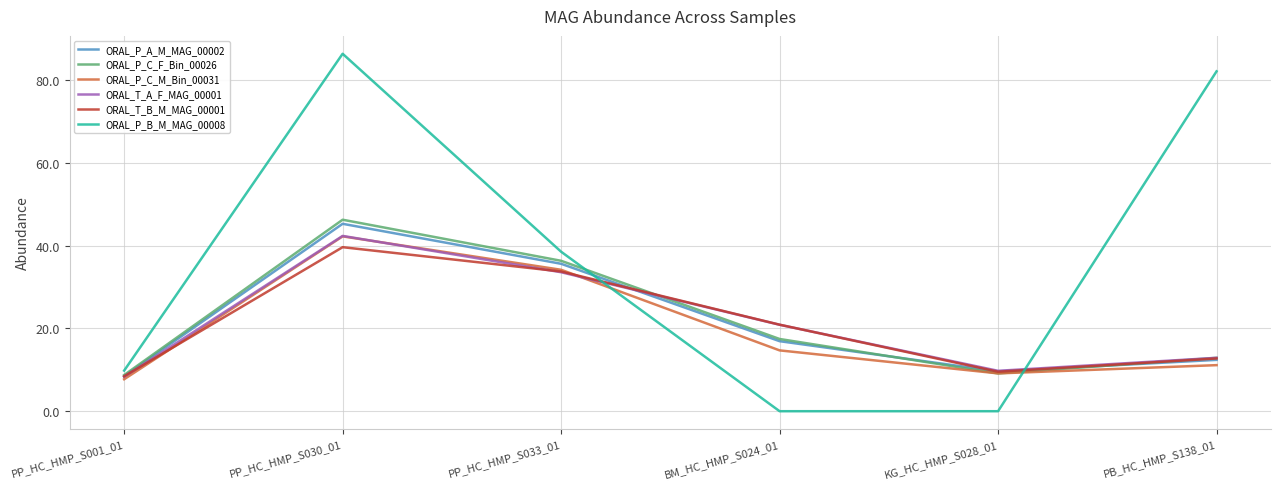

What is the sum of all ORAL_P_A_M_MAG_00002 values?

128.4